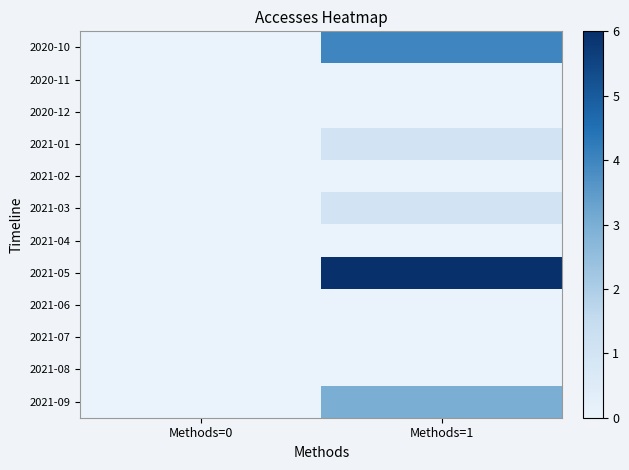

At which category is the sum across all series the highest?

Methods=1